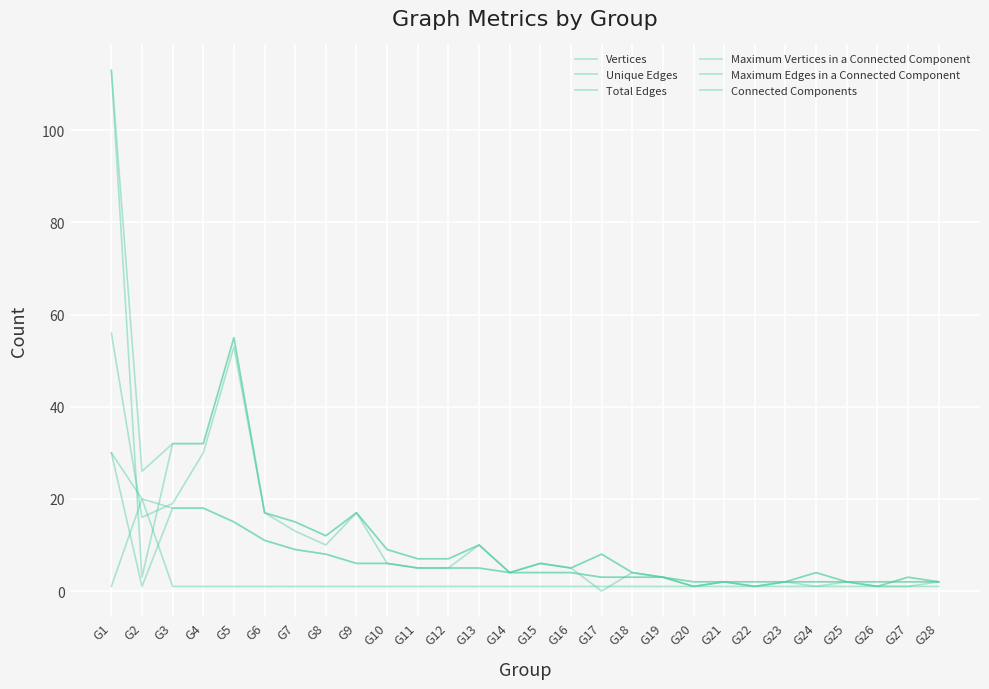

Does the chart have visible grid lines?

Yes